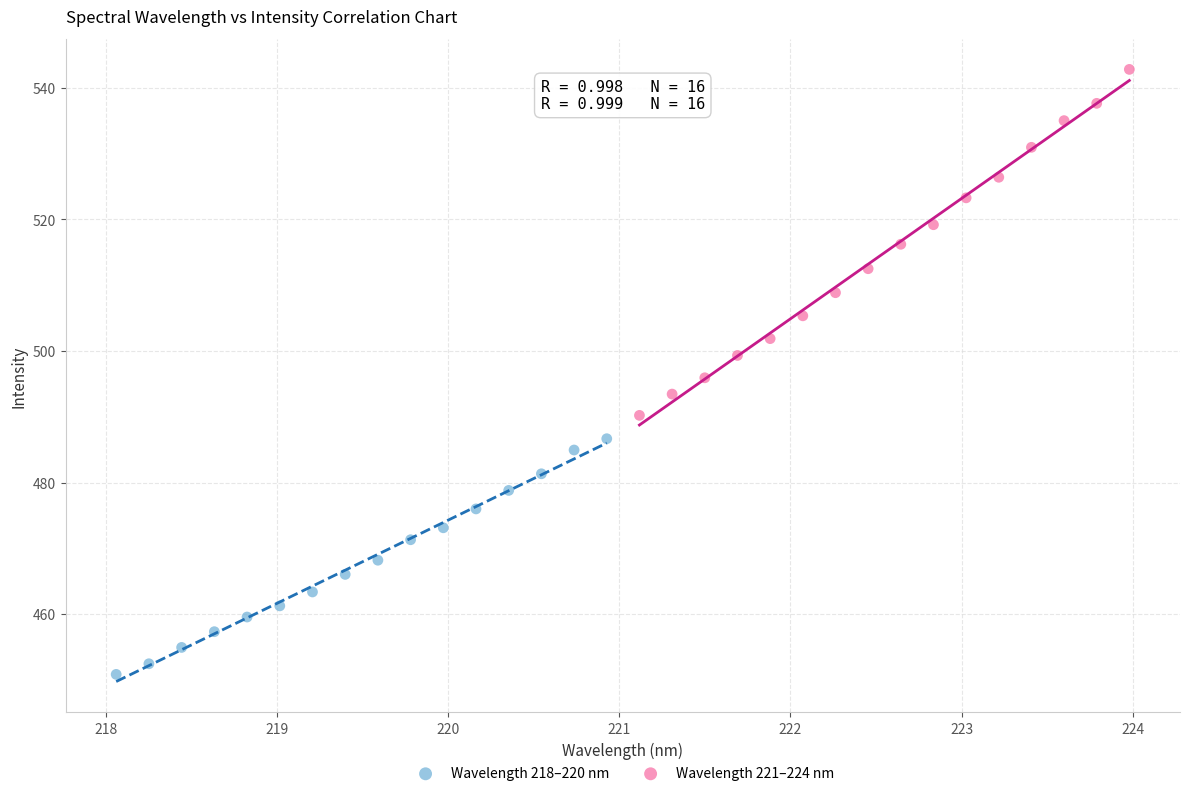

Which series reaches the minimum Y coordinate?

Wavelength 218–220 nm